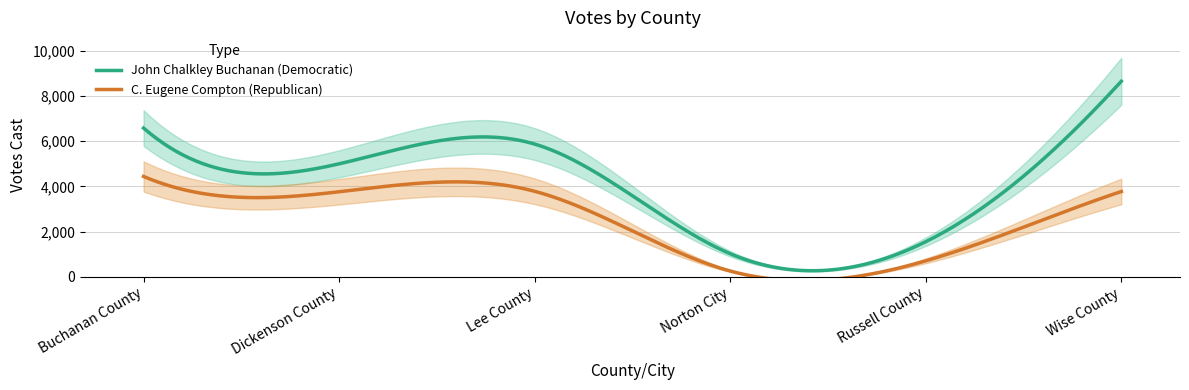

What is the lowest value of the C. Eugene Compton (Republican) series?

258